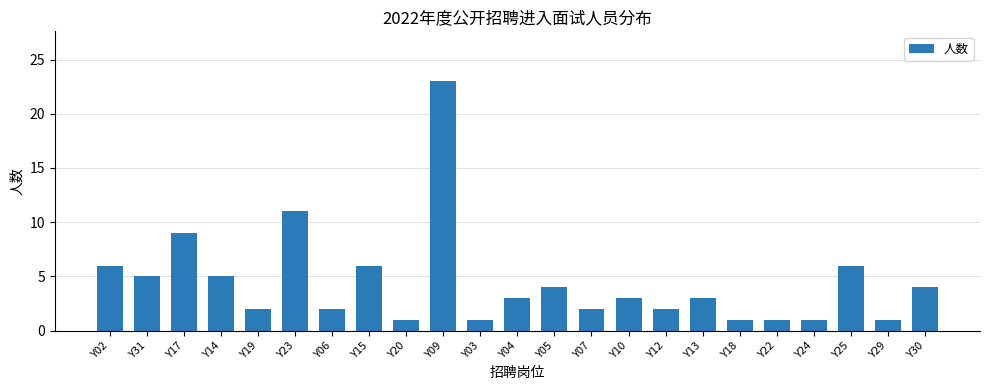

What position from the right is Y13?

7